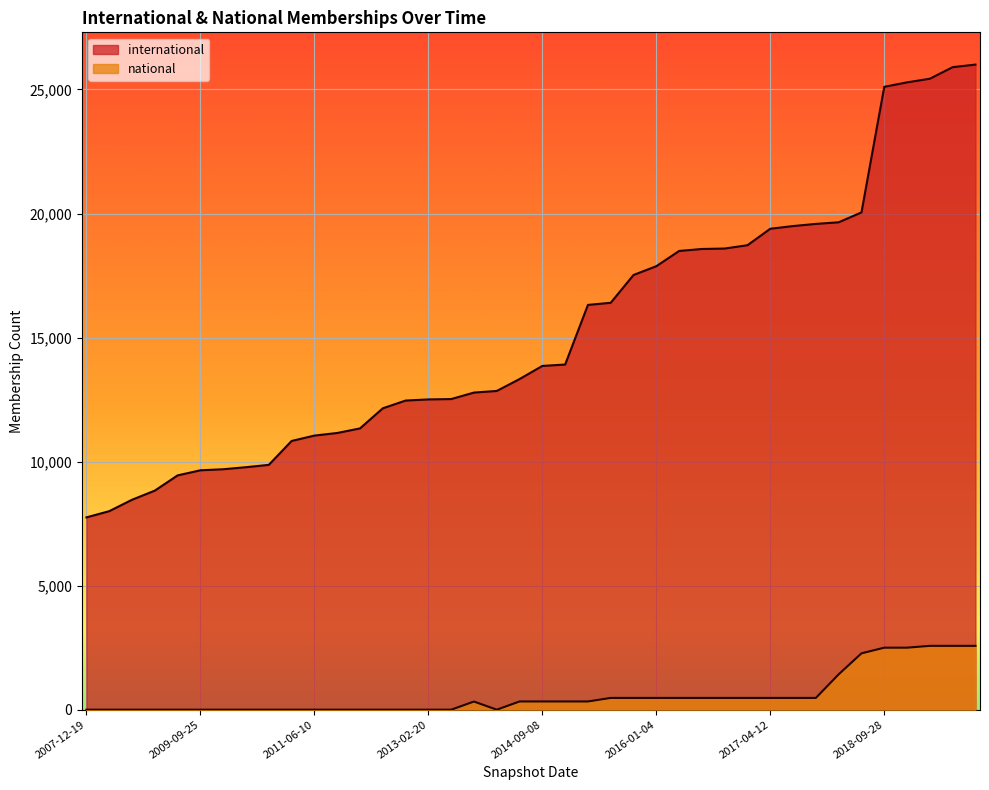

What is the spread (max minus min) of values at 2015-07-03?

15927